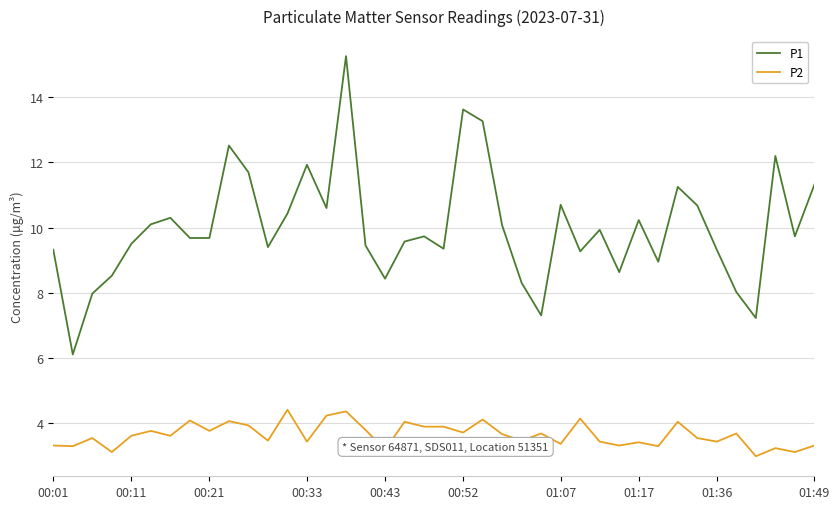

Rank the series by their average value, from lowest to highest.

P2, P1